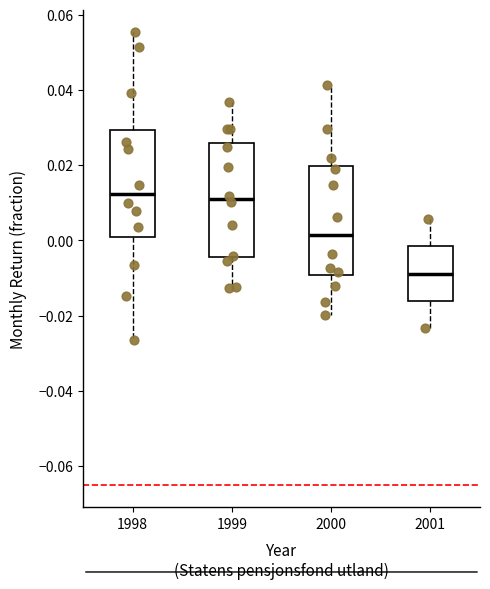

Where does the lower whisker of the box at x = 2000 end on the y-axis? The values are not printed on the chart, so give them approximately, as read against the axis.

-0.020